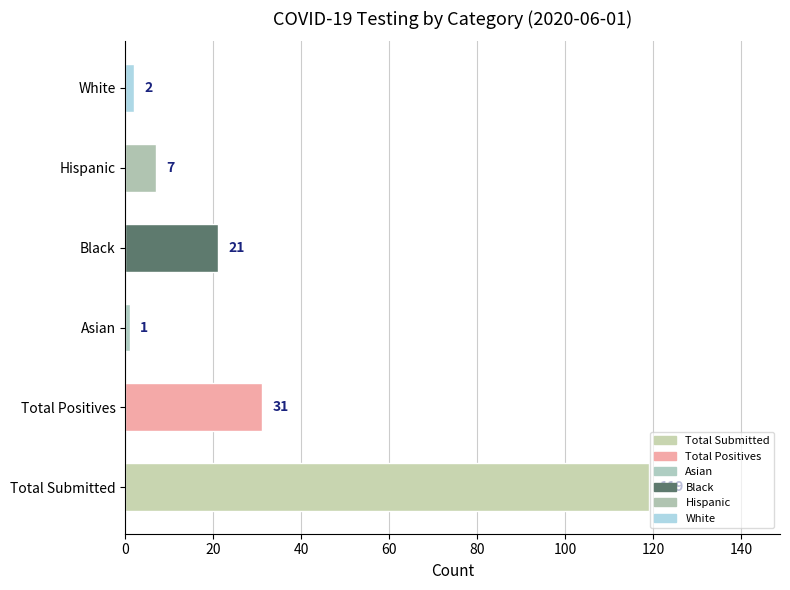

Reading bottom to top, what are all the values shown in this chart?

Total Submitted=119	Total Positives=31	Asian=1	Black=21	Hispanic=7	White=2